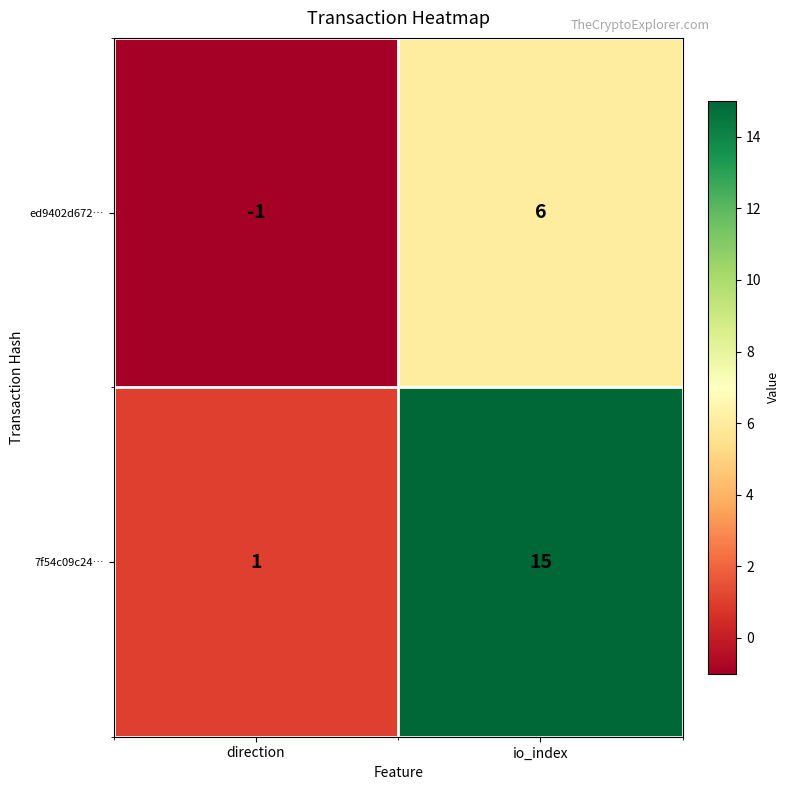

What is the approximate value of ed9402d672… at io_index?

6